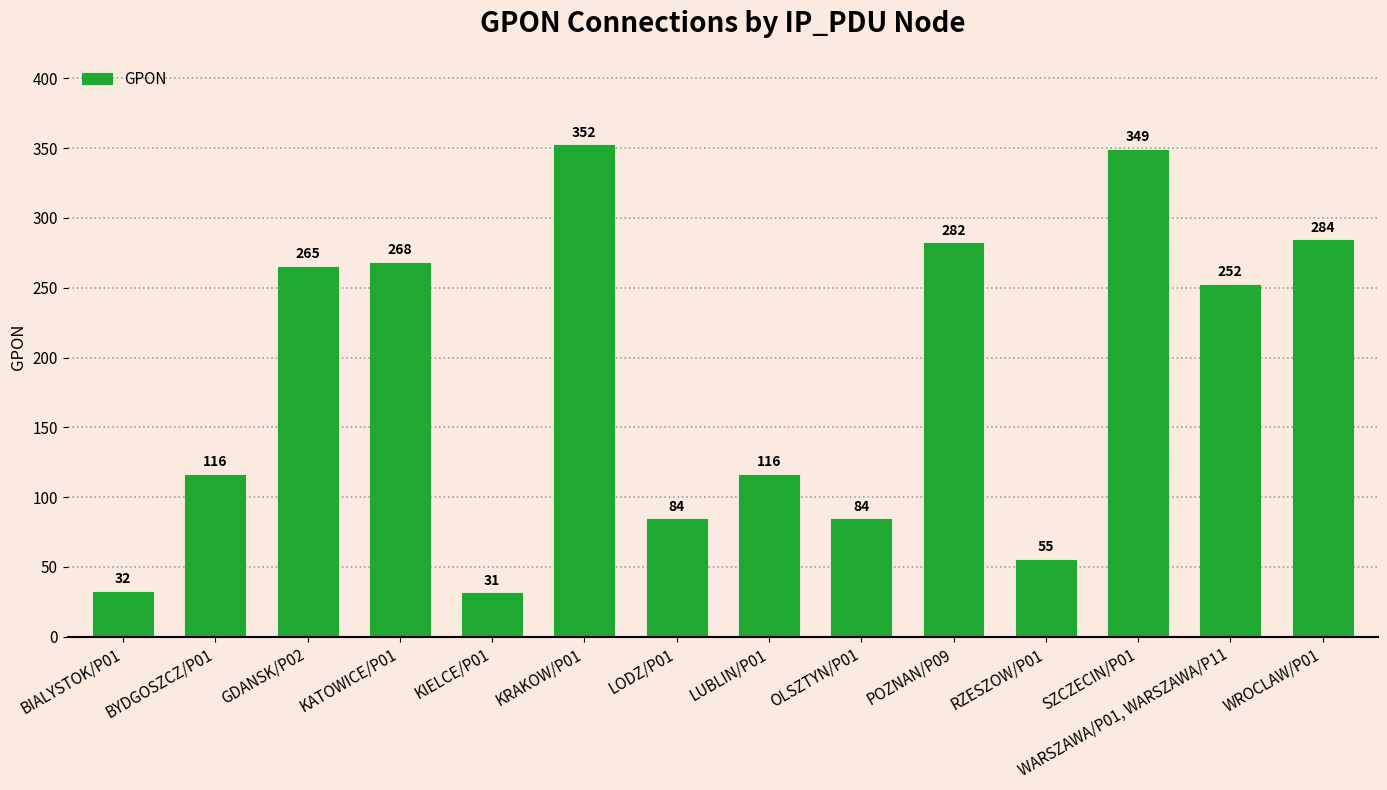

At which label is the value closest to 191?

WARSZAWA/P01, WARSZAWA/P11